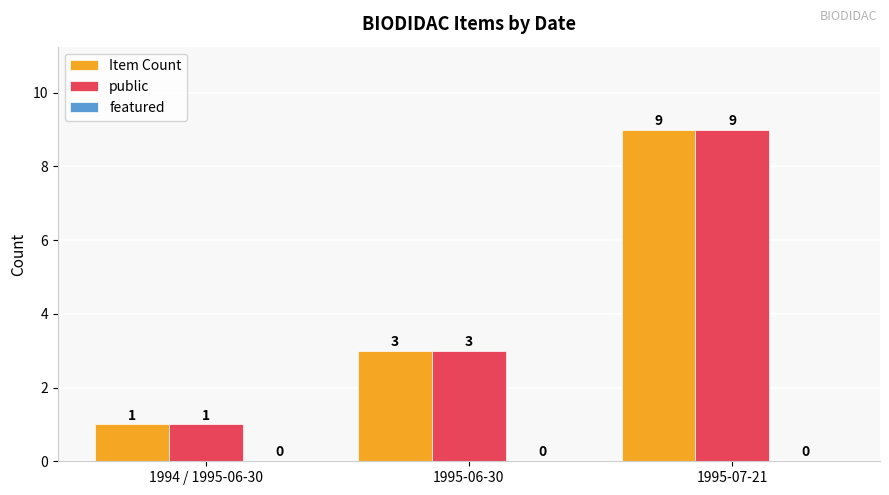

At which label does public reach its peak?

1995-07-21